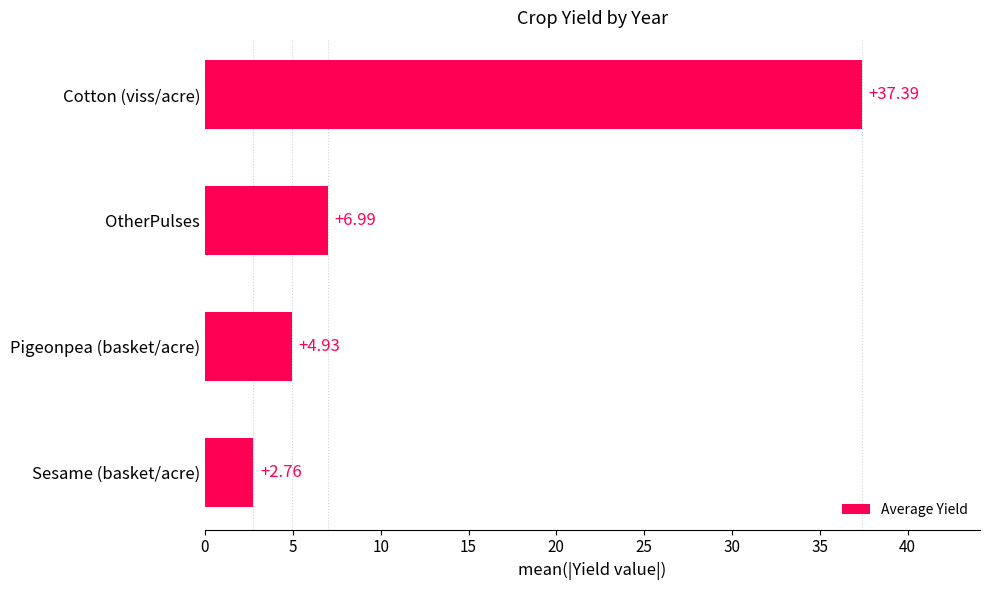

What is the sum of all values?

52.1